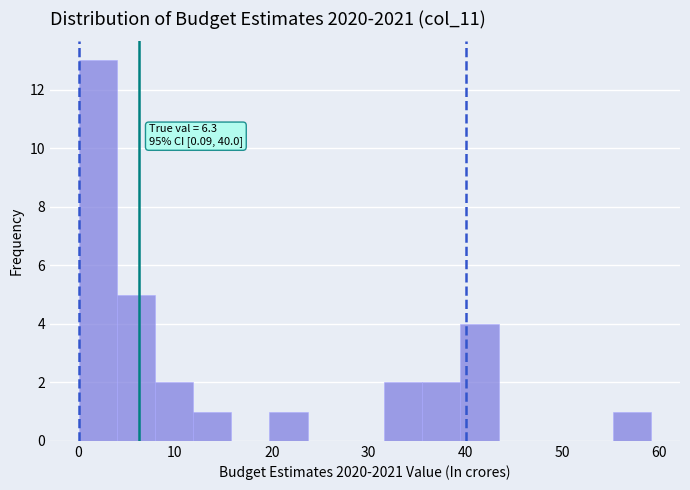

Read against the x-axis, roughly where is the centre of the tallest bar?

2